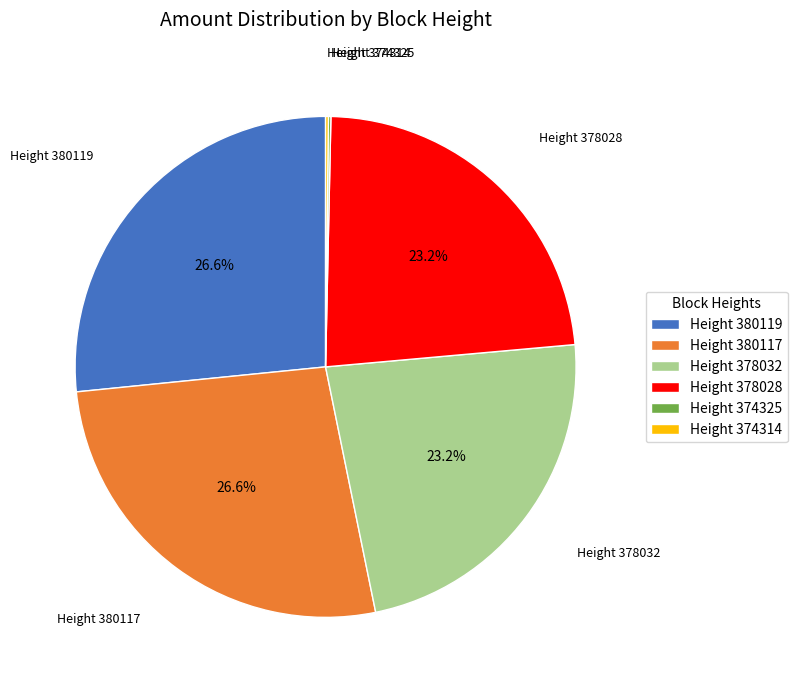

Do Height 380119 and Height 380117 together represent more than half of the pie?

Yes